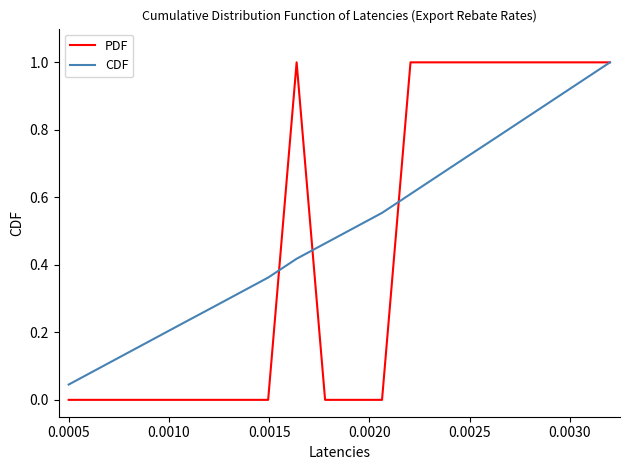

Rank the series by their average value, from highest to lowest.

CDF, PDF